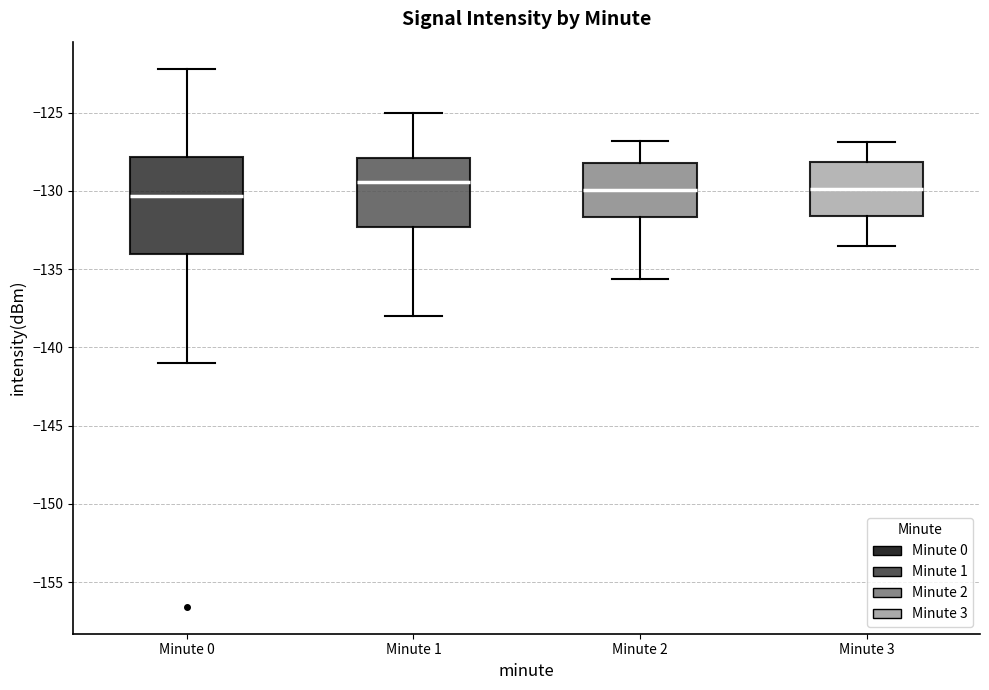

Where is the lower edge of the box for Minute 3 on the y-axis? The values are not printed on the chart, so give them approximately, as read against the axis.

-131.5